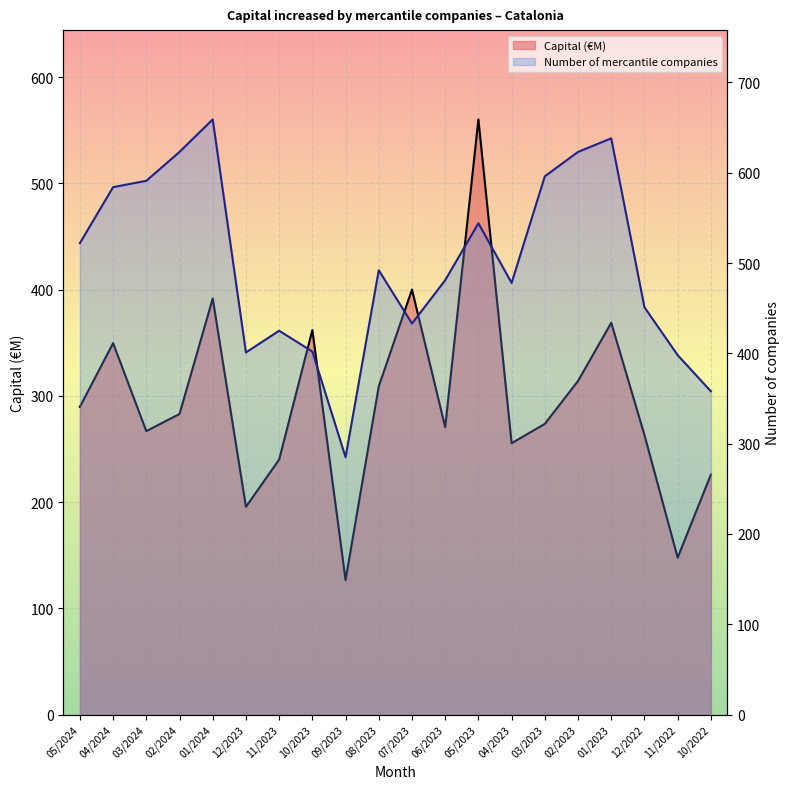

What is the average value of the Capital (€M) series?

294.7